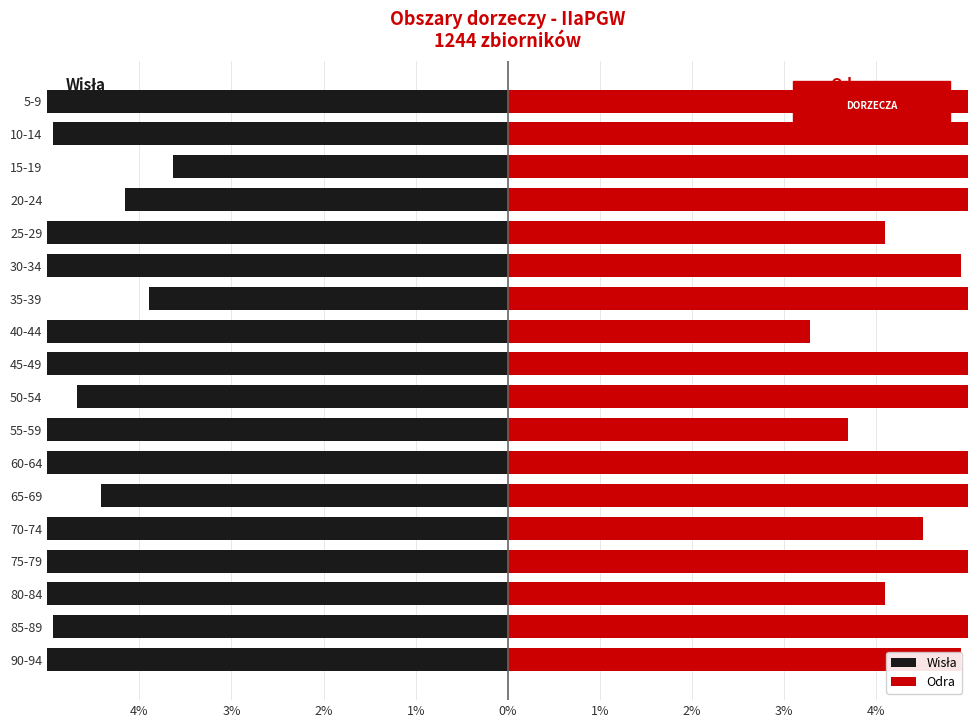

Reading right to left, what are all the values shown in this chart?

Wisła: -5.7	-4.9	-3.6	-4.2	-7.5	-7.0	-3.9	-5.2	-6.0	-4.7	-6.5	-5.5	-4.4	-6.8	-5.7	-7.3	-4.9	-6.2
Odra: 5.9	5.1	7.2	6.4	4.1	4.9	7.8	3.3	5.7	7.0	3.7	5.3	7.4	4.5	6.6	4.1	6.1	4.9